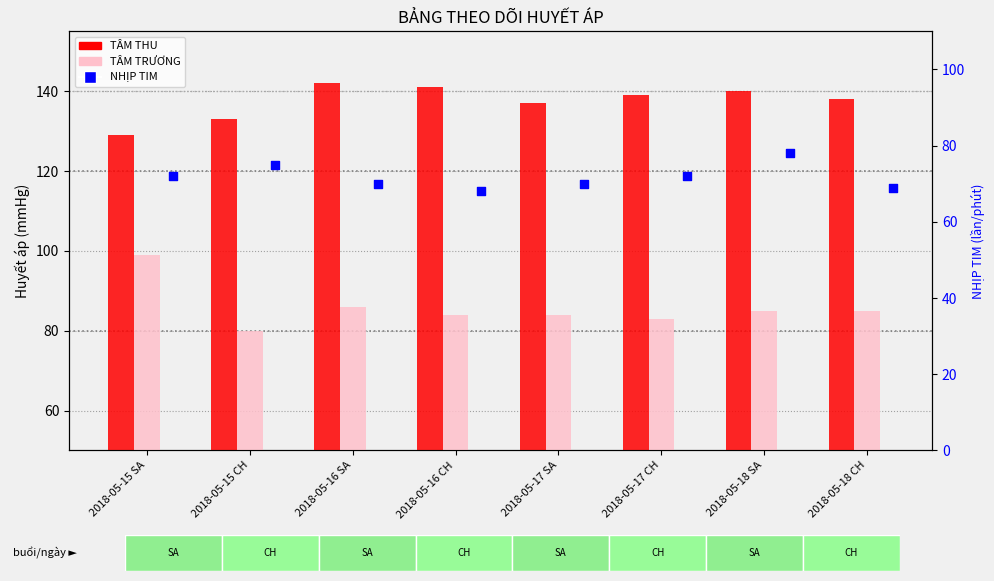

At which category is the sum across all series the highest?

2018-05-18 SA